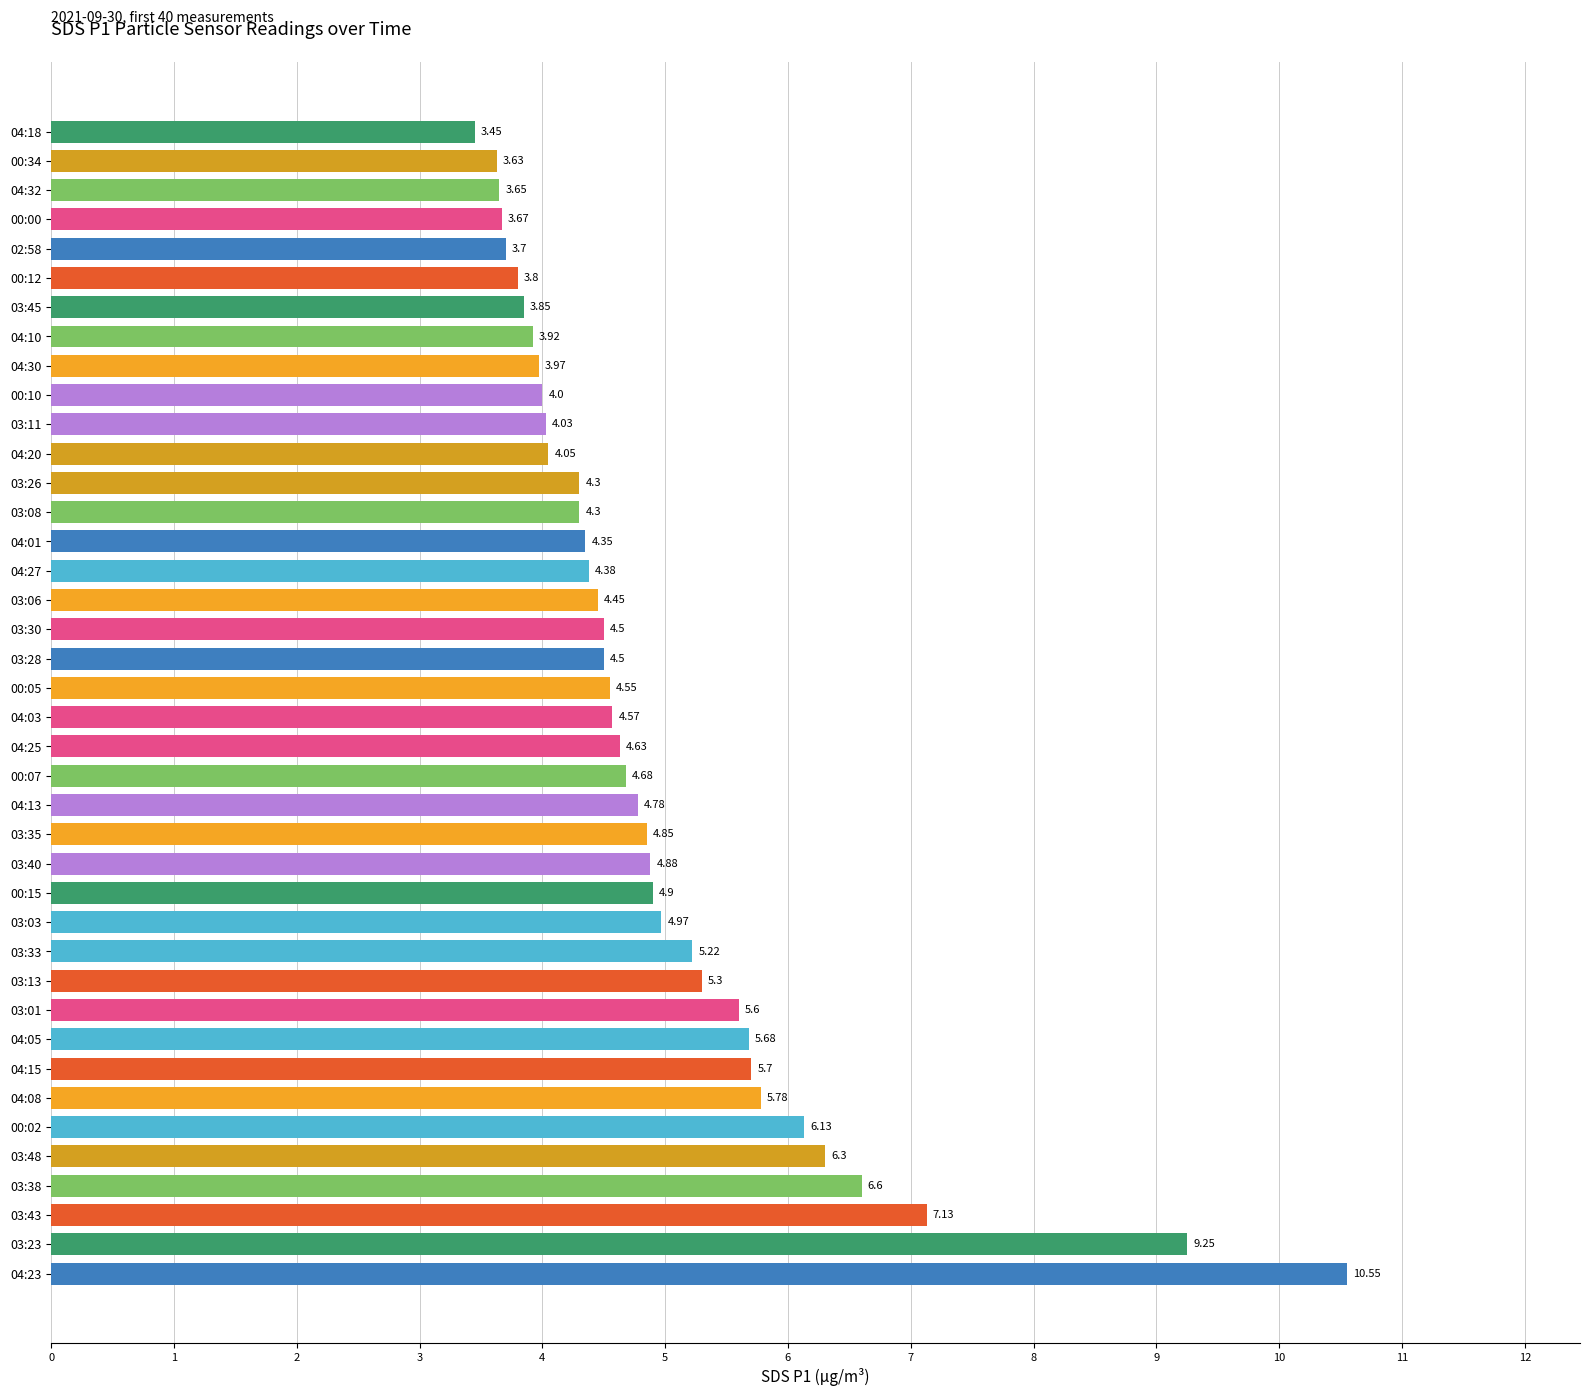

Does the chart contain stacked bars?

No